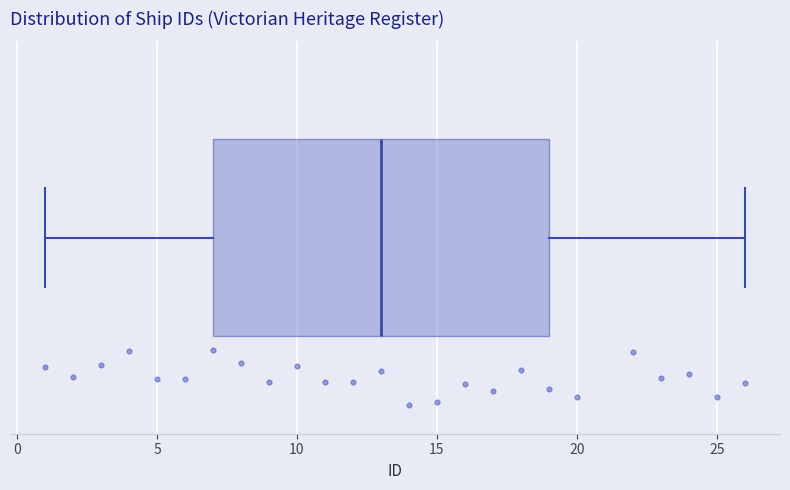

Where is the left edge of the box on the x-axis? The values are not printed on the chart, so give them approximately, as read against the axis.

7